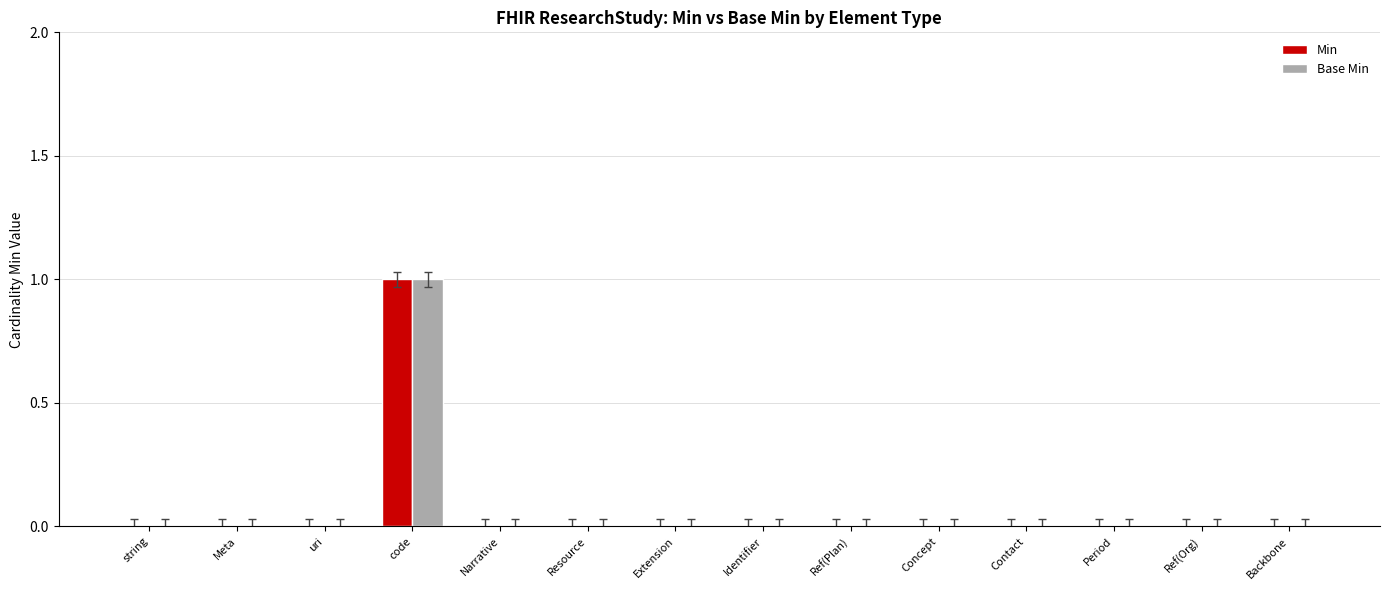

Which category has the highest value across all series?

code